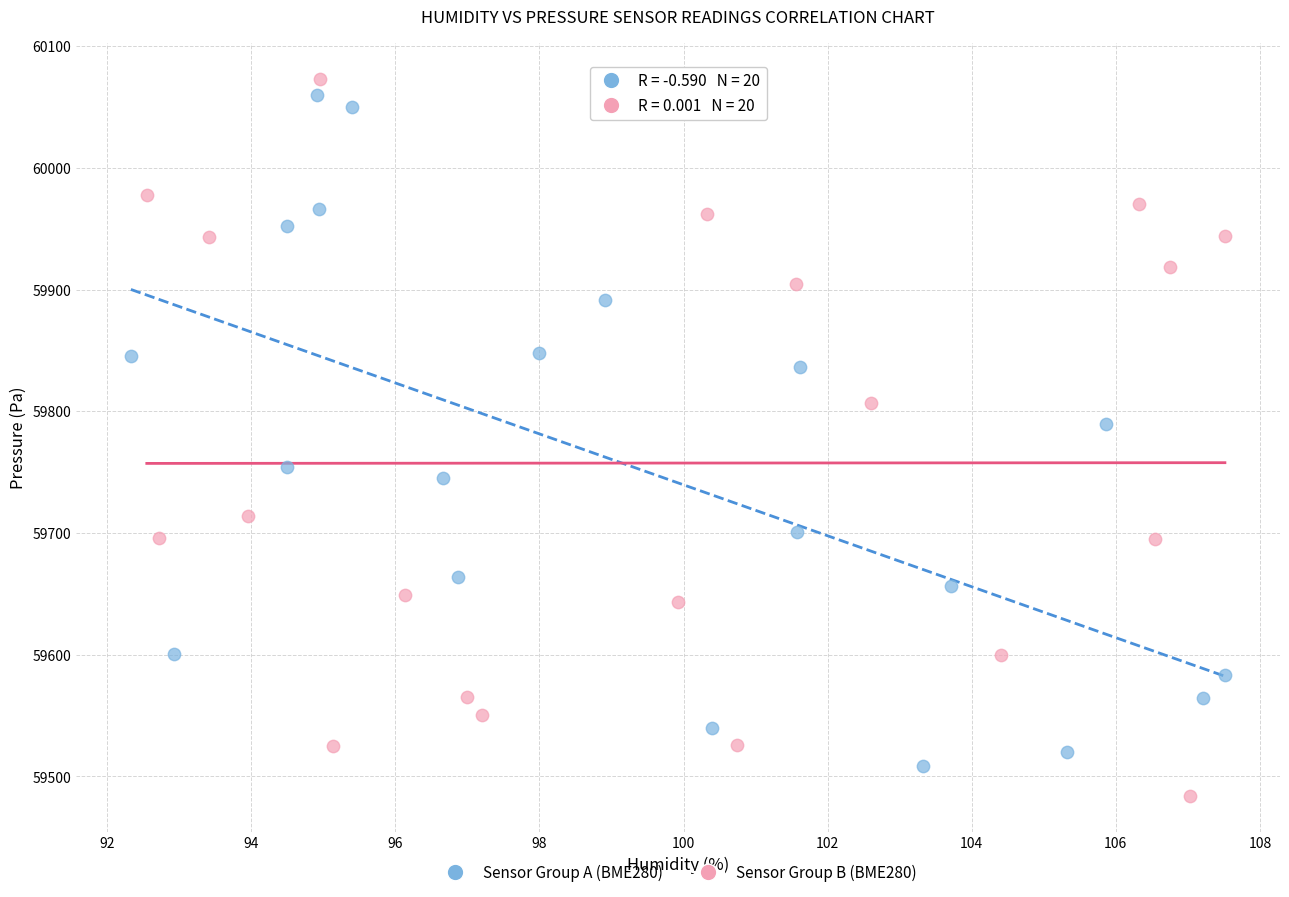

Which series has the largest Y range (max minus min)?

Sensor Group B (BME280)